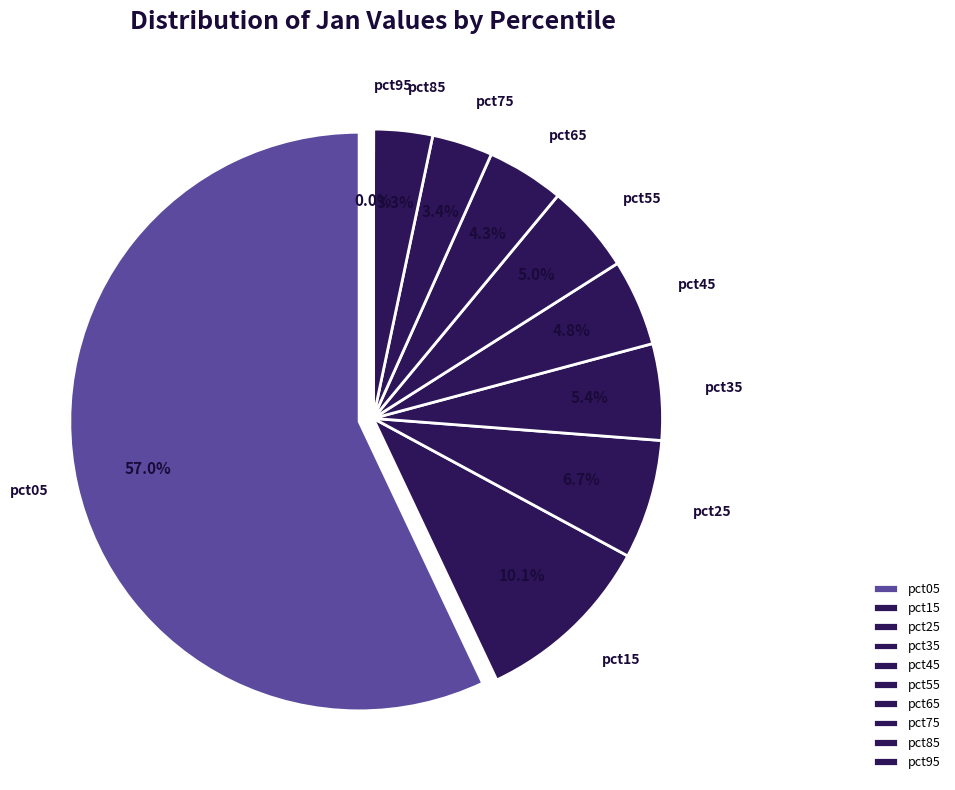

Which has a higher value, pct45 or pct35?

pct35